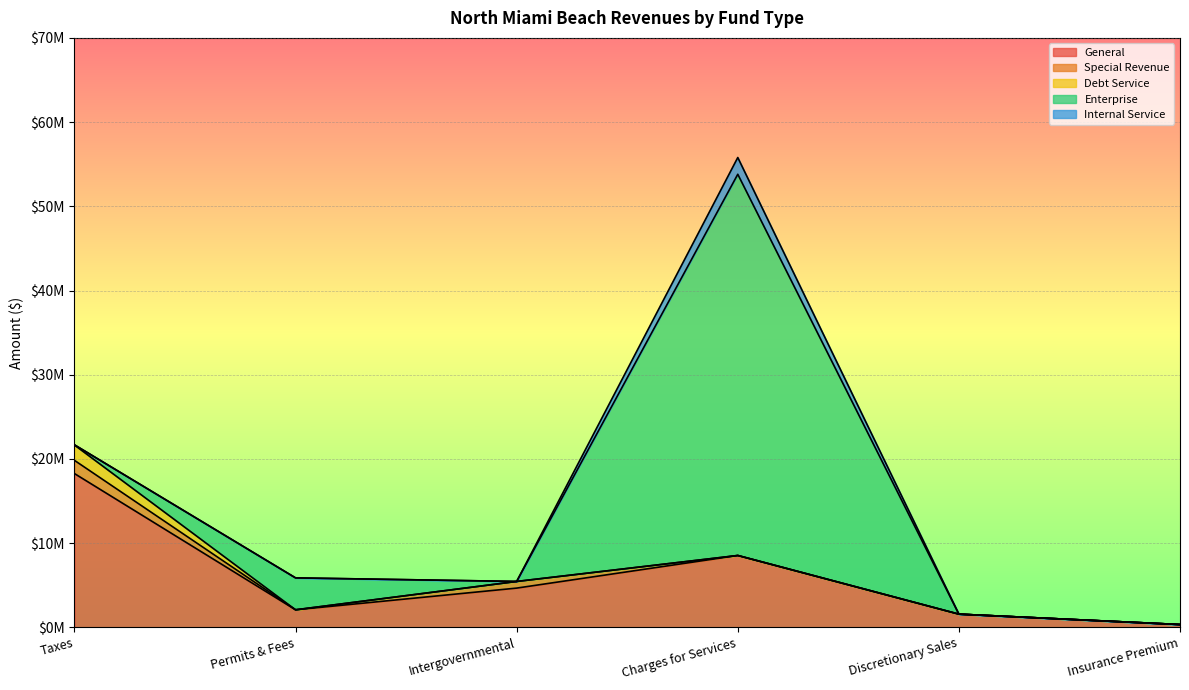

Reading left to right, transcribe all the data shown in this chart.

General: 18264039	2083553	4660212	8533637	1566354	332513
Special Revenue: 1566354	0	789047	0	0	0
Debt Service: 1821761	0	0	0	0	0
Enterprise: 22350	3790238	1796	45270382	0	0
Internal Service: 0	0	0	1990023	0	0